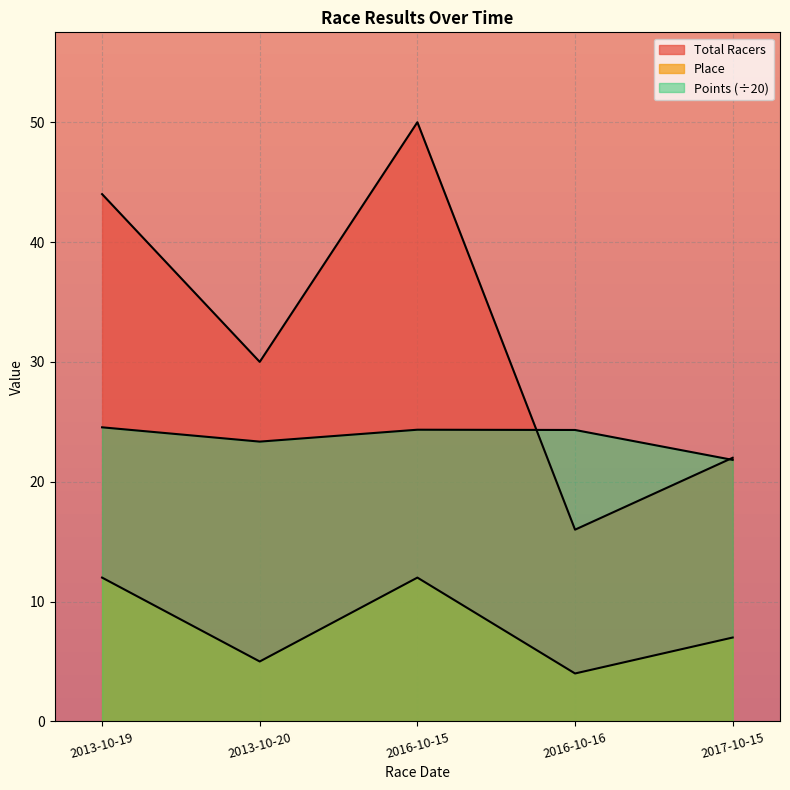

What is the highest value of the Points series?

24.5